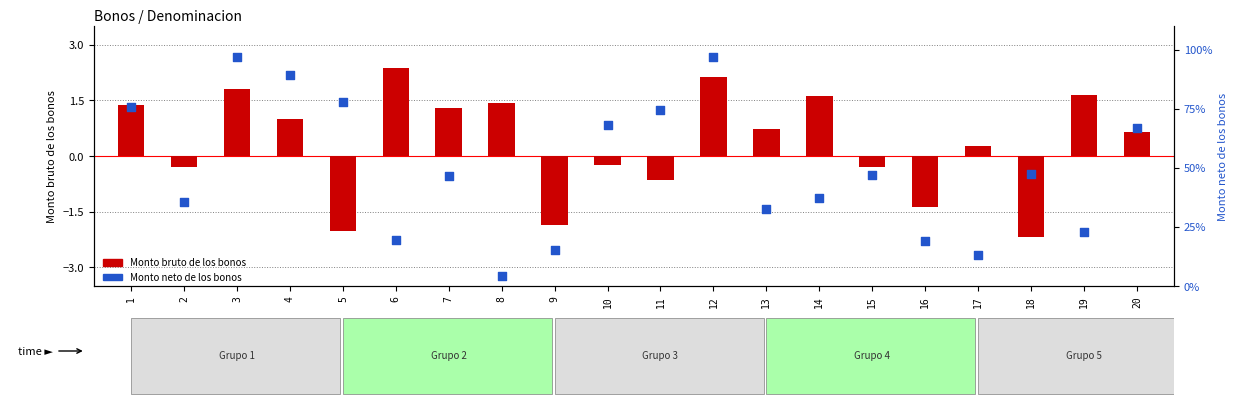

Which series reaches the minimum Y coordinate?

Monto bruto de los bonos